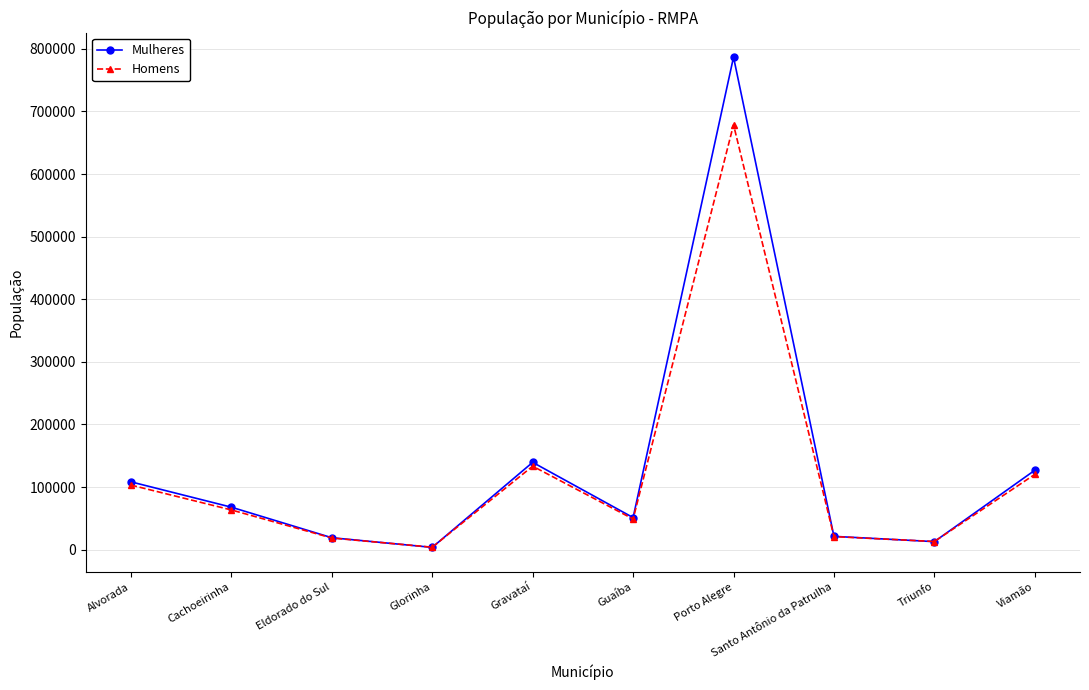

What position from the right is Cachoeirinha?

9